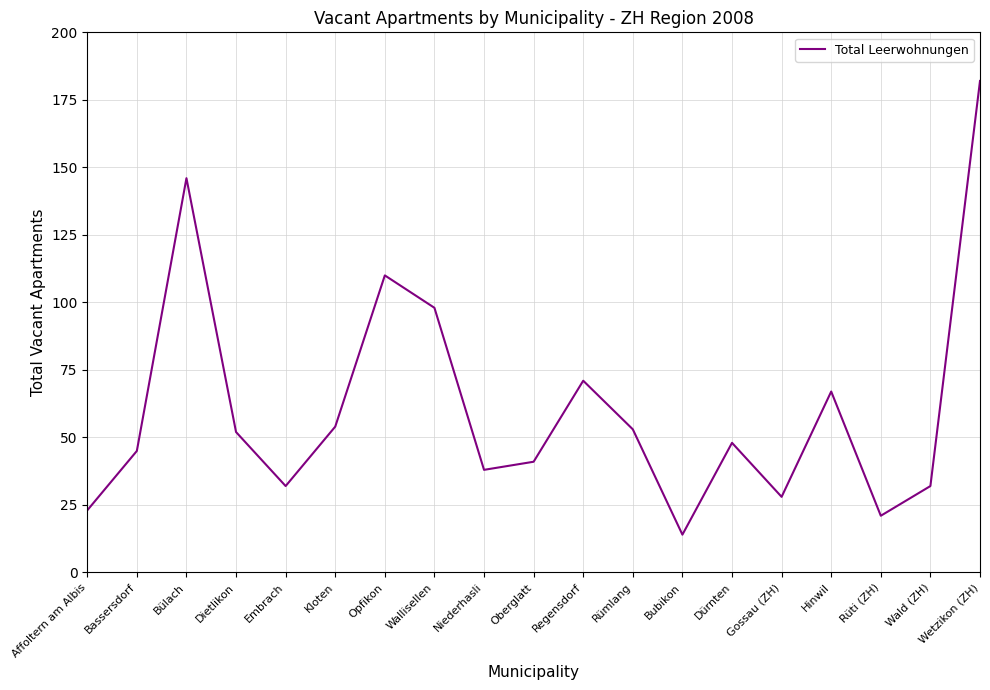

What is the sum of all values?

1155